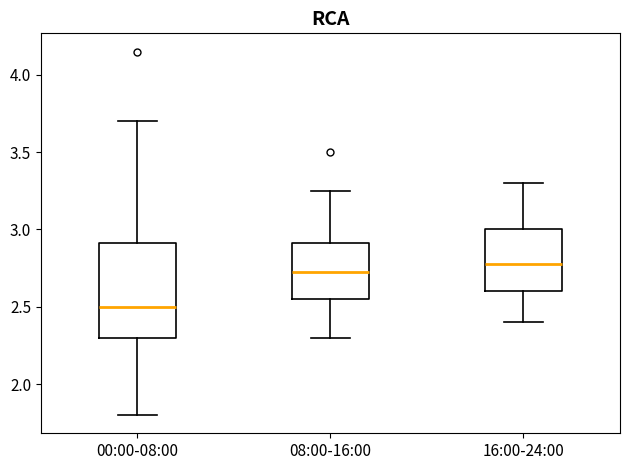

Reading left to right, transcribe this box plot: for each box, give where its median line is, the range the box spans, and where its two whiskers end, as read against the y-axis. The values are not printed on the chart, so give them approximately, as read against the axis.

00:00-08:00: median 2.50, box 2.30 to 2.90, whiskers 1.80 to 3.70
08:00-16:00: median 2.75, box 2.55 to 2.90, whiskers 2.30 to 3.25
16:00-24:00: median 2.80, box 2.60 to 3.00, whiskers 2.40 to 3.30